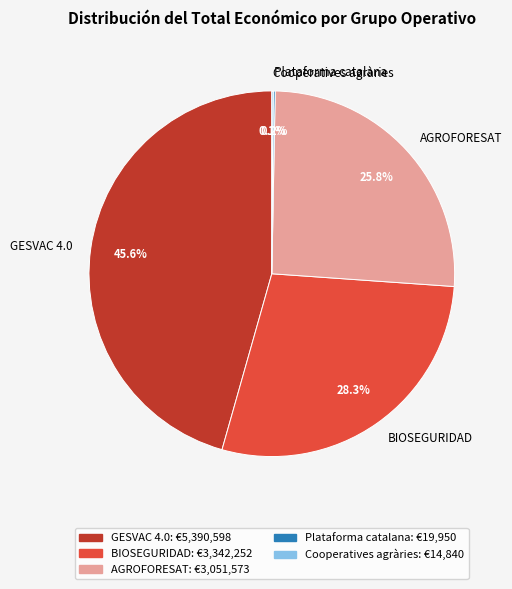

Is there any slice that represents more than half of the pie?

No